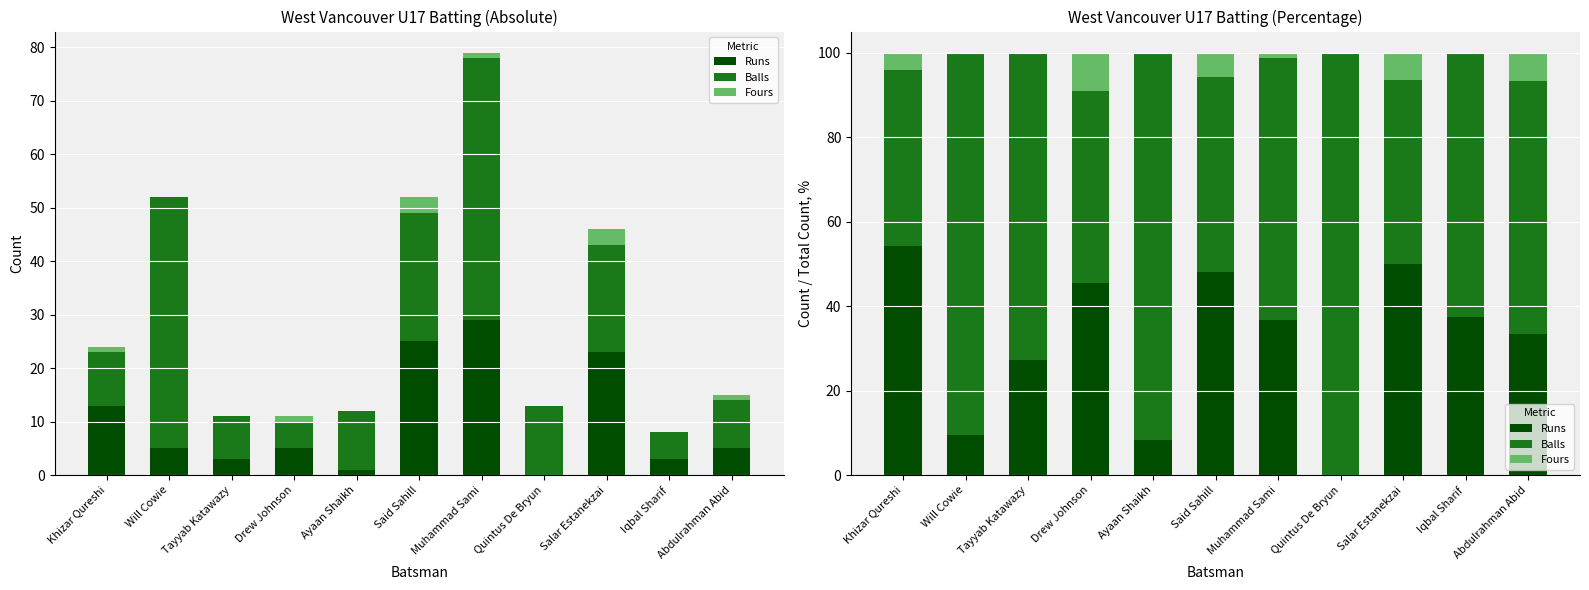

How many values in Fours are above zero?

6